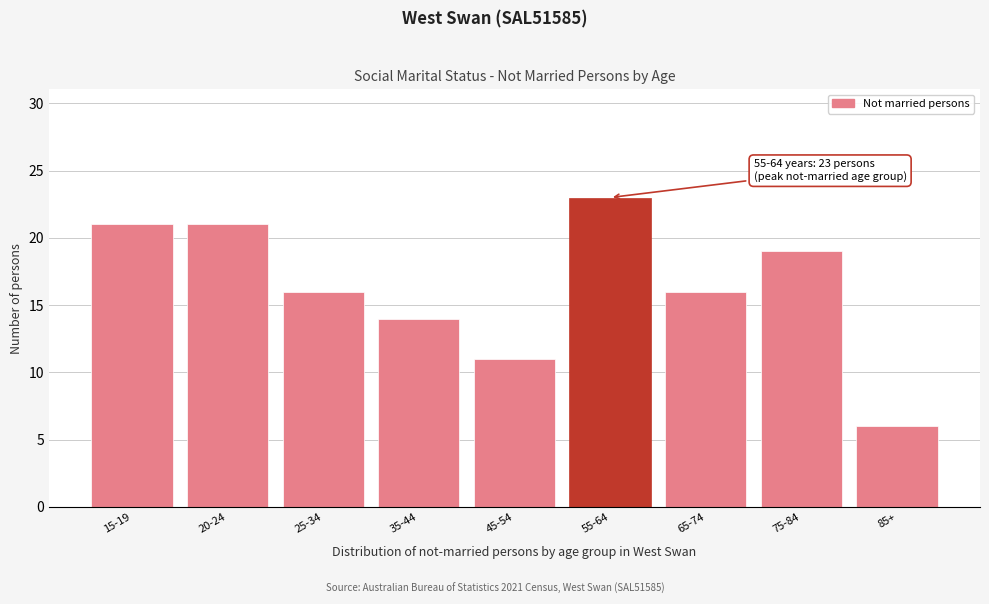

Reading right to left, transcribe all the data shown in this chart.

85+=6	75-84=19	65-74=16	55-64=23	45-54=11	35-44=14	25-34=16	20-24=21	15-19=21